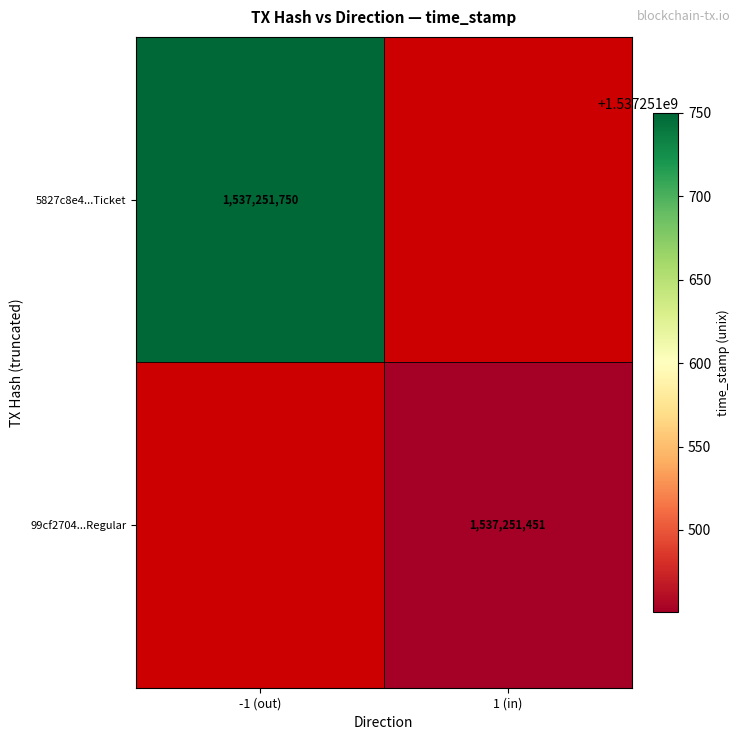

List the series in order of their overall mean, highest first.

5827c8e4fc0748428ad1dd6415ee5cbc595997d, 99cf270435a58e998109f23dd3ea090c1d19255